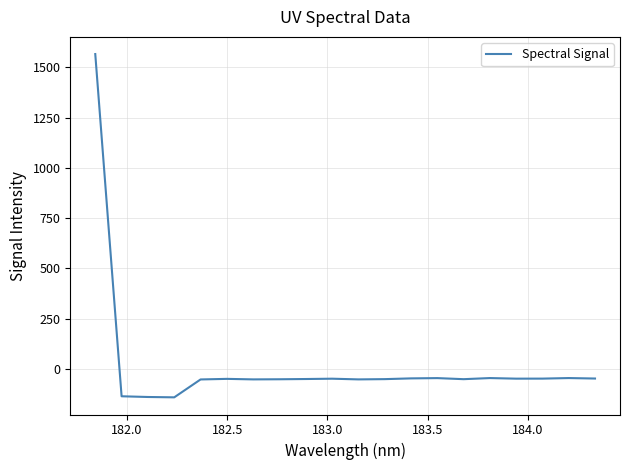

What is the minimum value shown in the chart?

-141.0